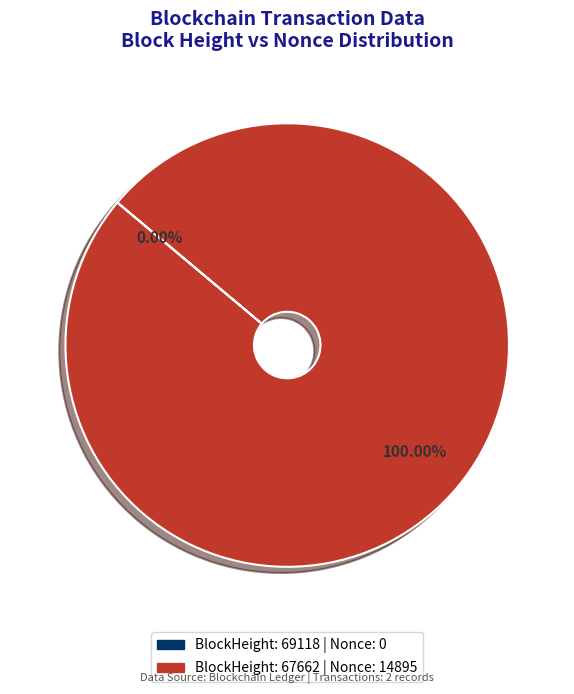

Rank the categories by value from highest to lowest.

BlockHeight: 67662 (Nonce: 14895), BlockHeight: 69118 (Nonce: 0)